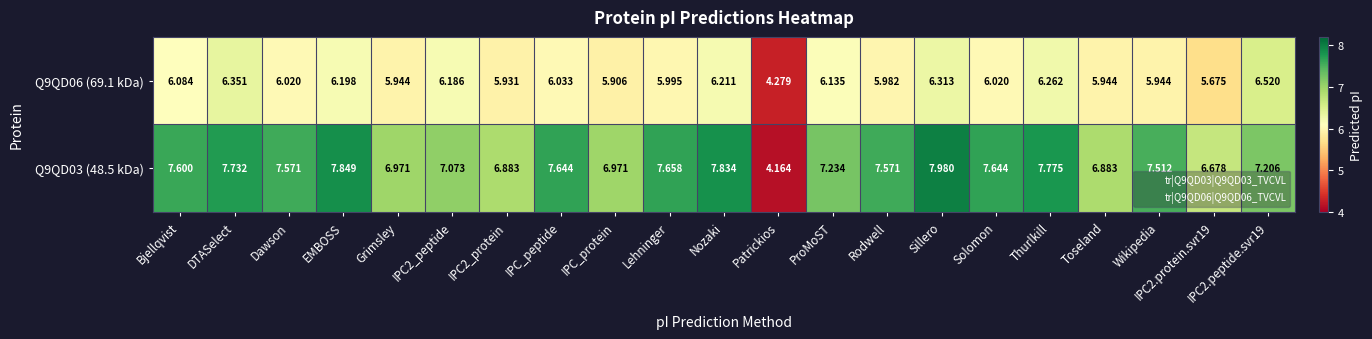

Is the value of Q9QD03 (48.5 kDa) at IPC2_protein greater than the value of Q9QD06 (69.1 kDa) at Solomon?

Yes